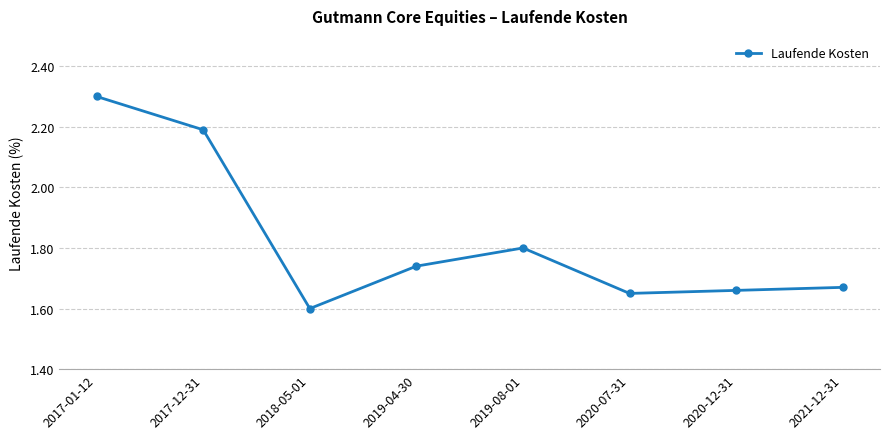

Where is the first local minimum?

2018-05-01